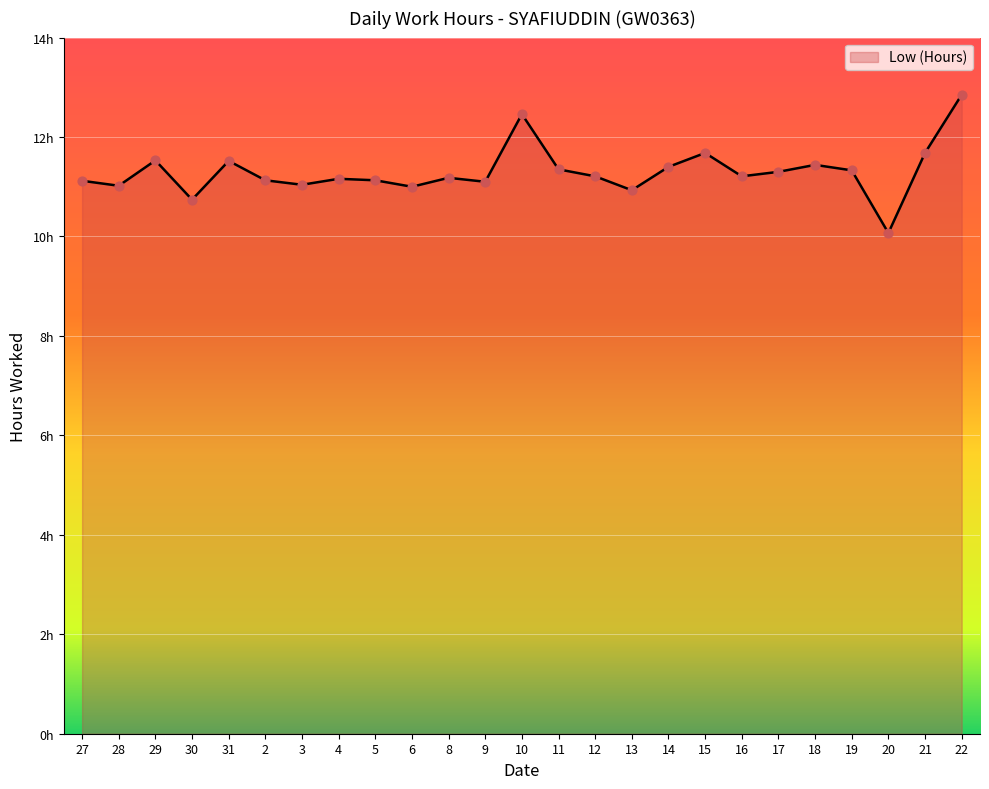

Between 9 and 13, which is larger?

9